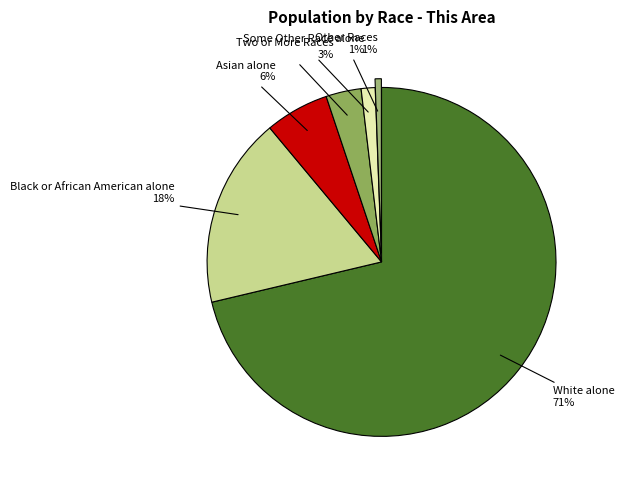

What is the largest slice in the pie chart?

White alone